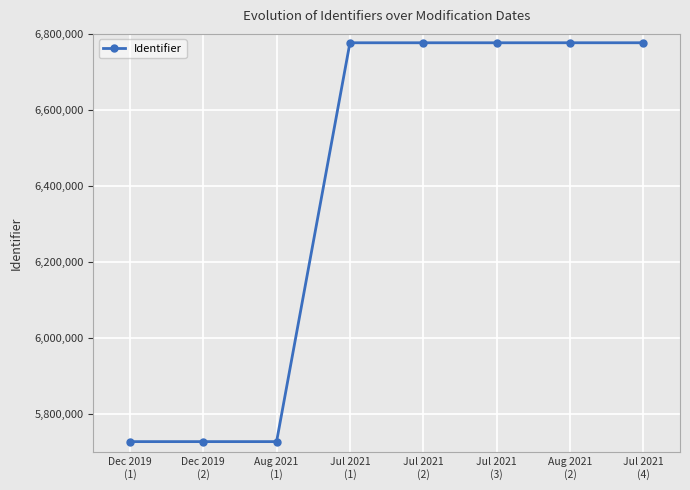

What is the label of the 4th point from the left?

Jul 2021
(1)